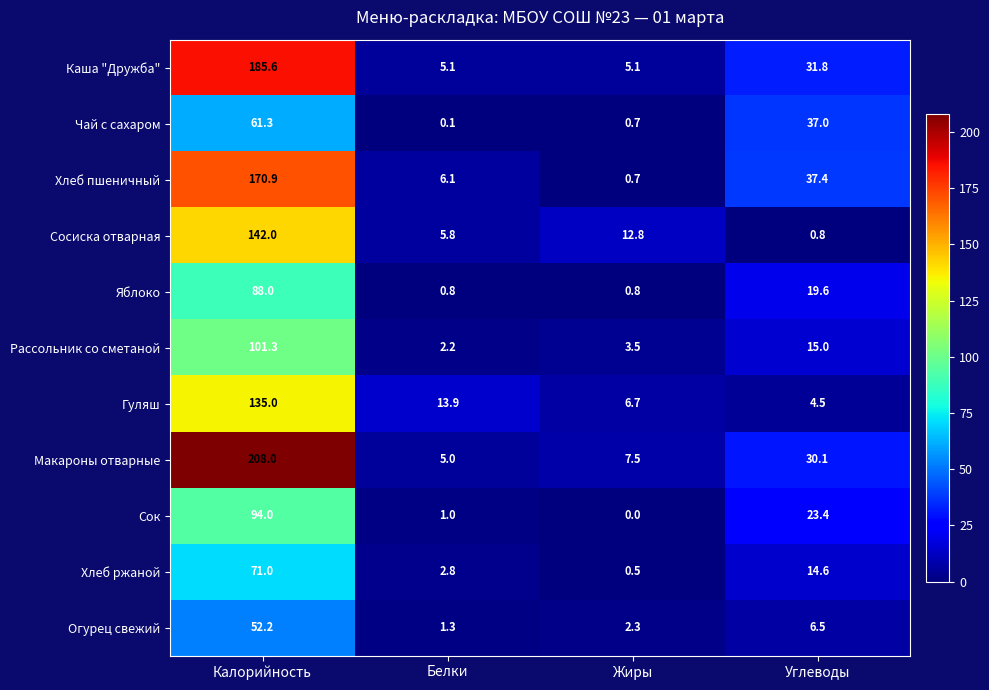

At which category is the sum across all series the highest?

Калорийность